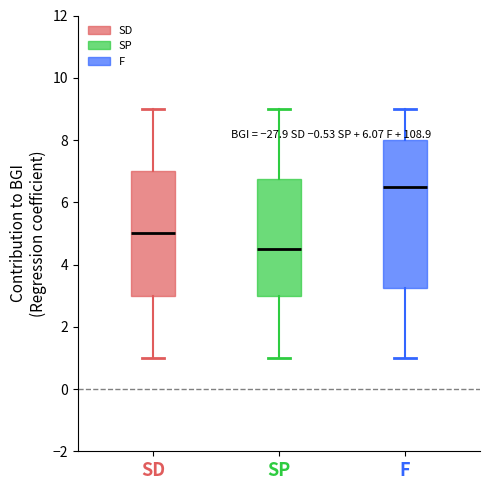

Comparing the boxes themselves (not the whiskers), which one is the tallest?

F